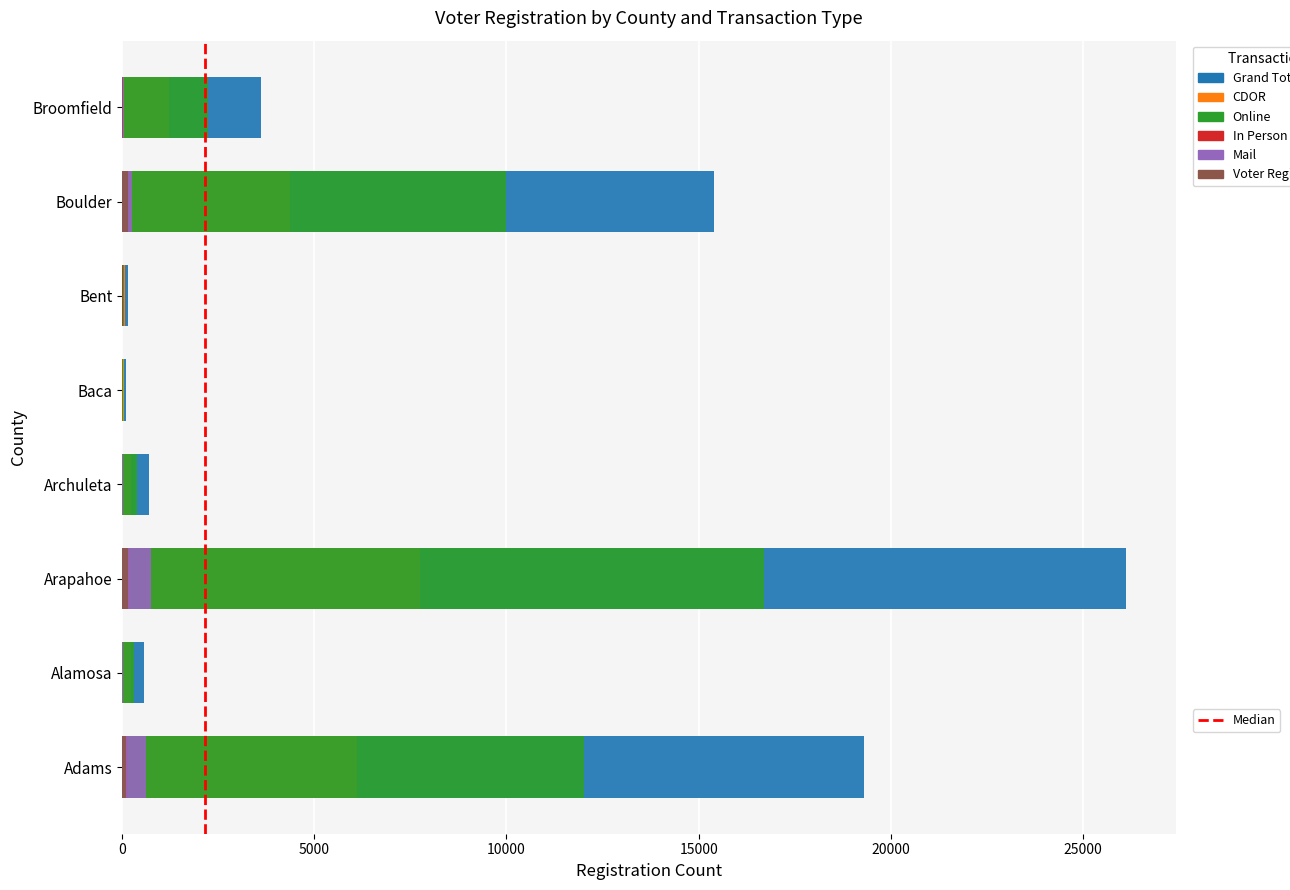

Does the chart contain any negative values?

No